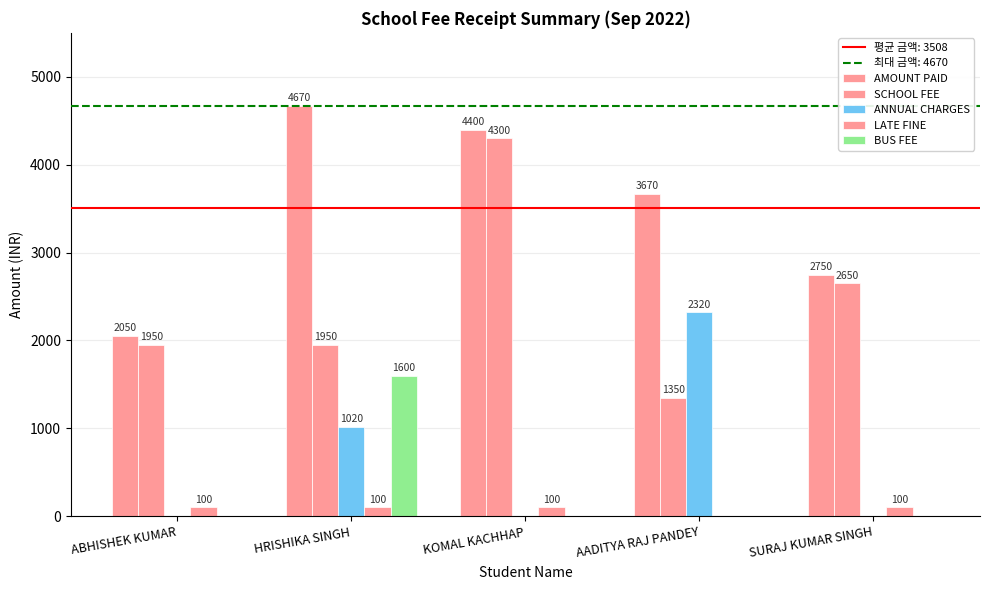

Are the bars horizontal?

No